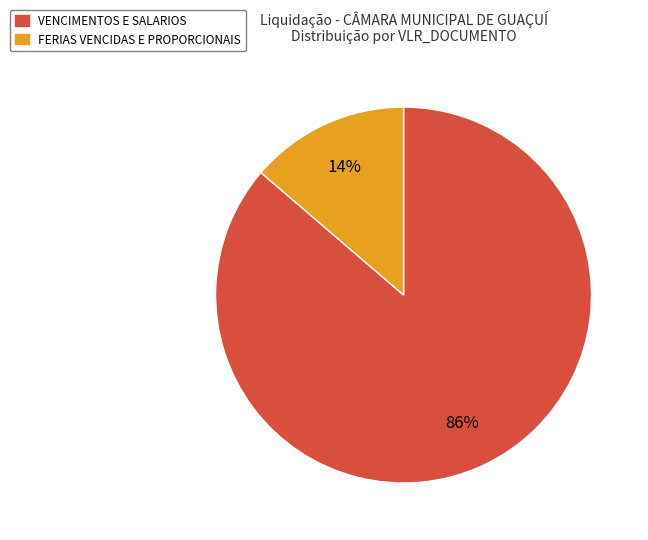

To the nearest percent, what is the average slice percentage?

50%